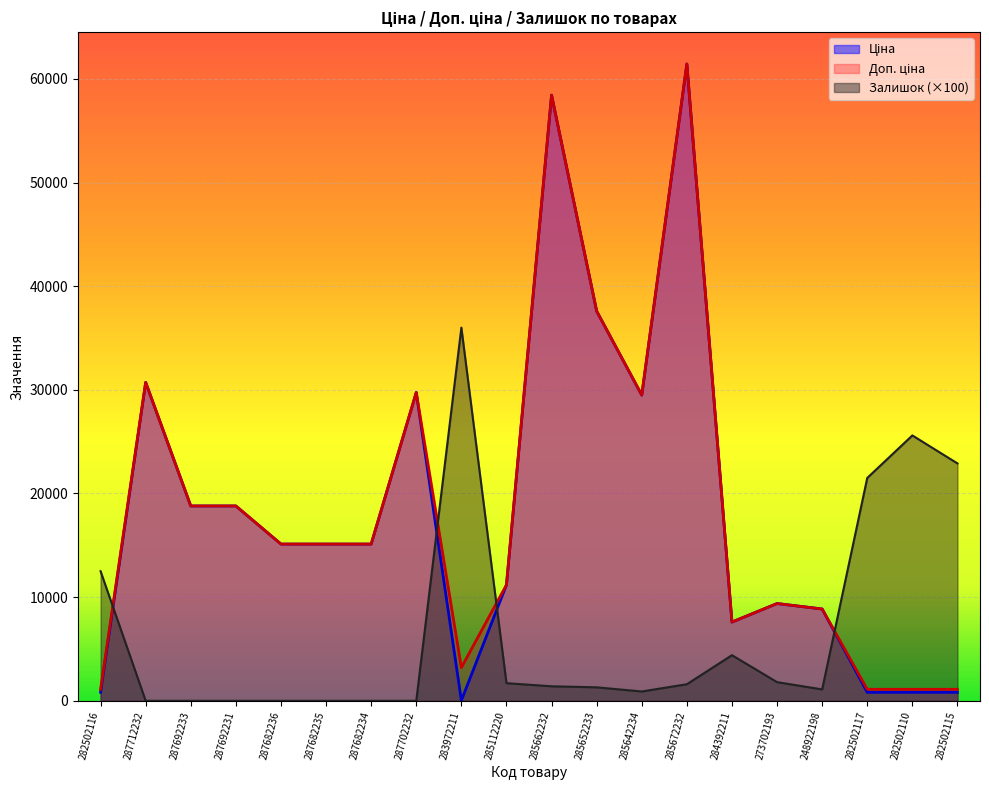

Does the chart display data point markers on the line(s)?

No